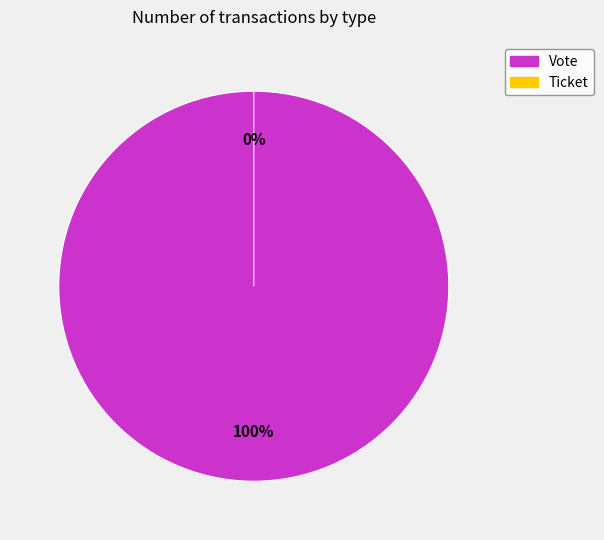

To the nearest percent, what is the difference between the Ticket and Vote slice percentages?

100%